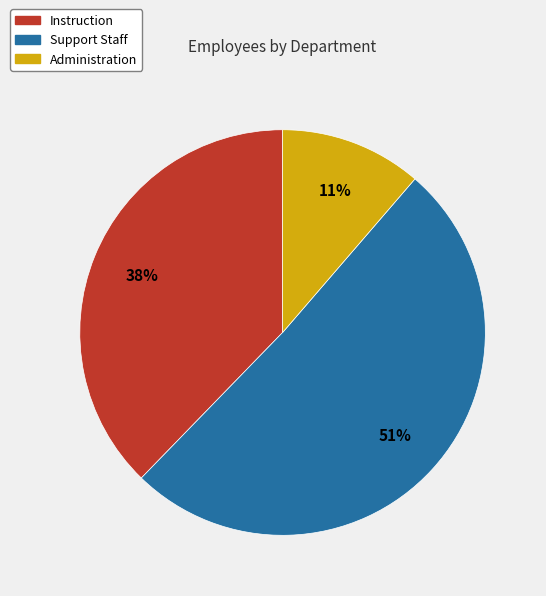

Count the number of slices in the pie.

3